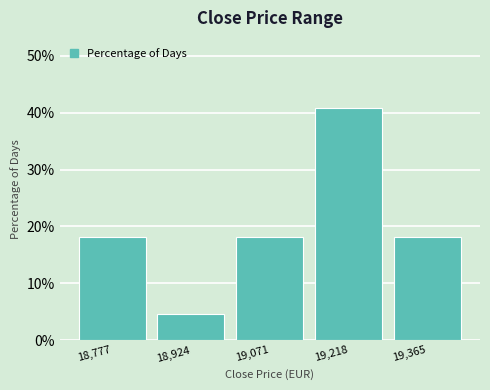

What is the height of the bar covering 18860 to 19000 on the x-axis? Neither the bar edges nor the heights are printed on the chart, so give them approximately, as read against the axes.

5